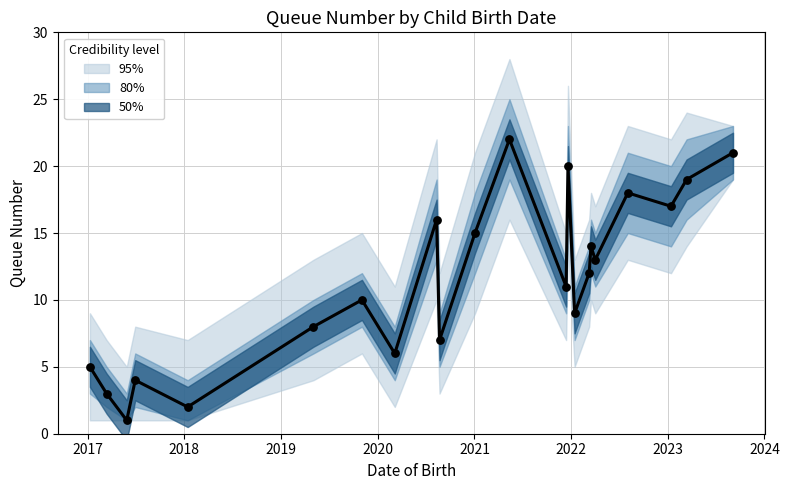

What is the ratio of the value at 2017-06-30 to the value at 2023-09-04?

0.2